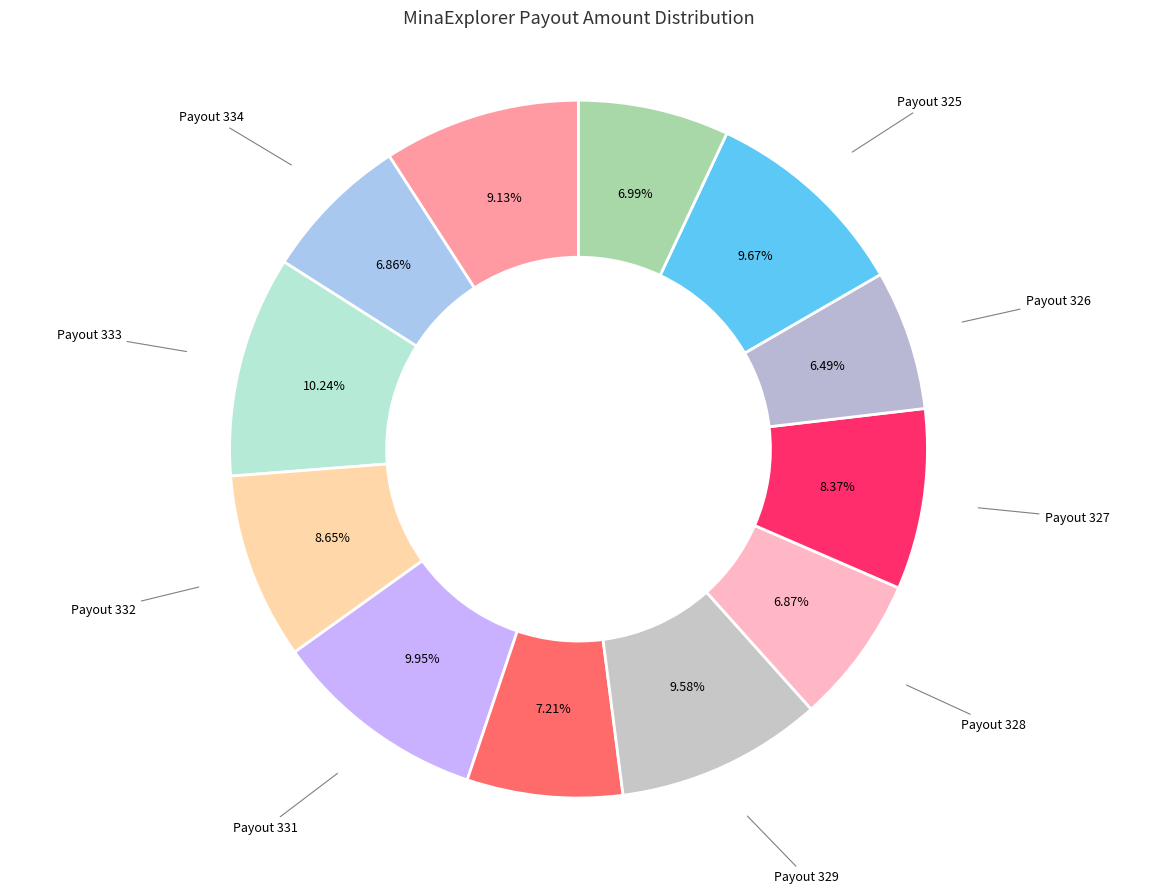

What is the ratio of the value at Payout 326 to the value at Payout 324?

0.9